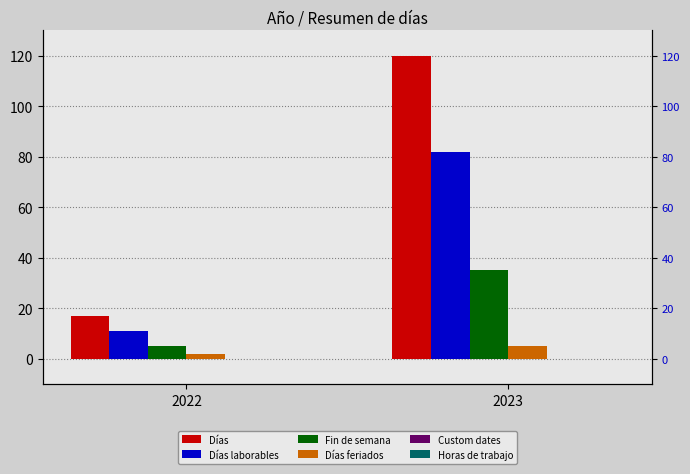

What is the total value across all series at 2022?

35